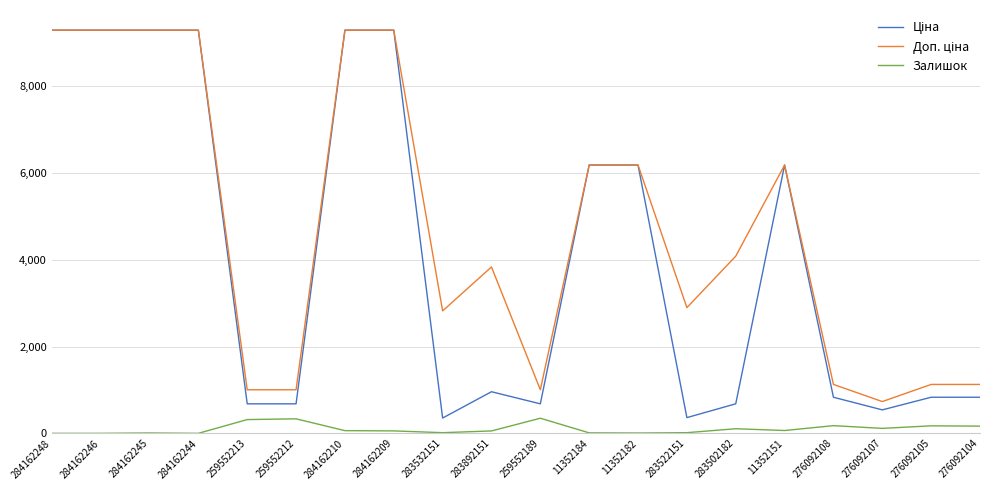

At how many categories does at least one series exceed 1382?

13